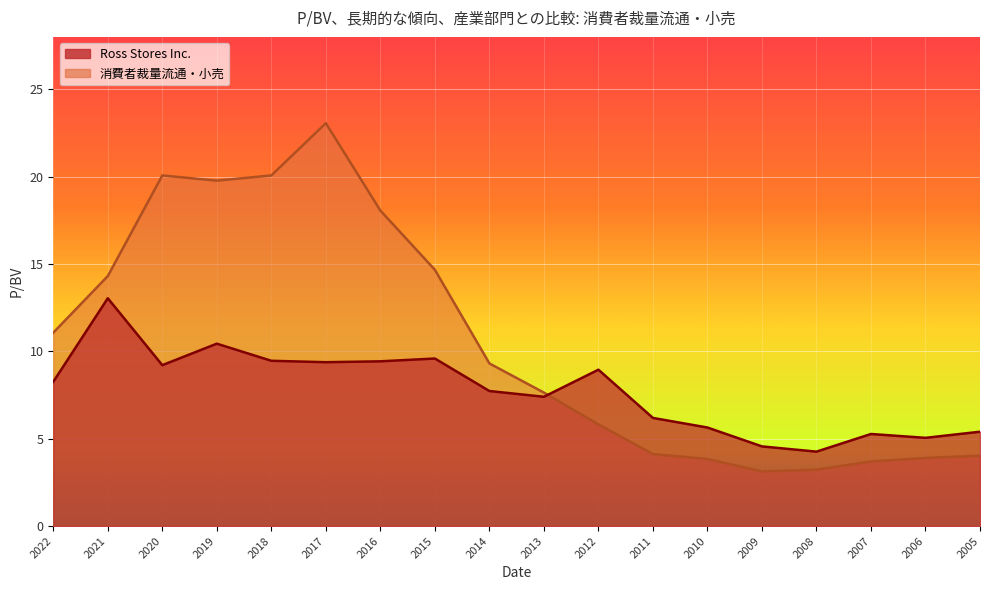

Which series has the largest total across all categories?

消費者裁量流通・小売